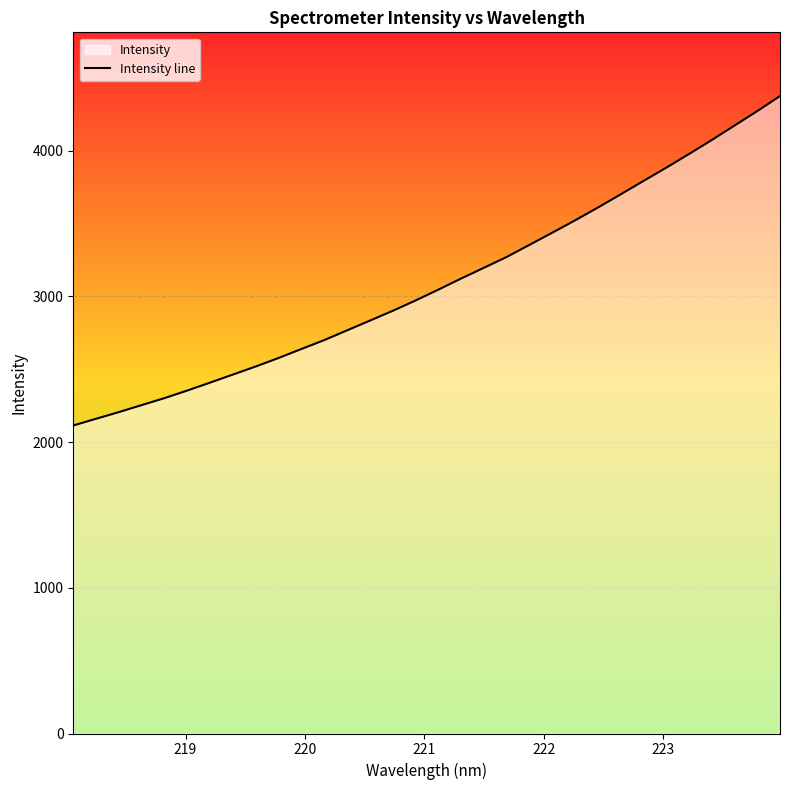

Reading left to right, list all the values displayed in this chart.

2114.1	2160.2	2205.9	2254.2	2302.1	2354.1	2408.6	2463.9	2519.2	2577.5	2639.2	2700.0	2766.9	2833.7	2900.8	2971.6	3046.1	3122.4	3196.1	3270.4	3353.6	3437.0	3521.6	3609.2	3699.9	3791.7	3882.8	3976.9	4072.7	4172.1	4271.6	4374.9